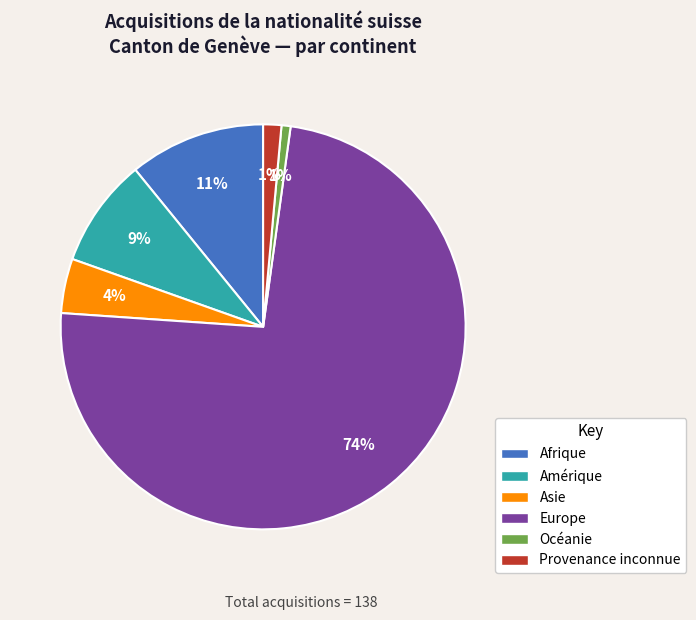

Is the sum of Amérique and Europe greater than half?

Yes